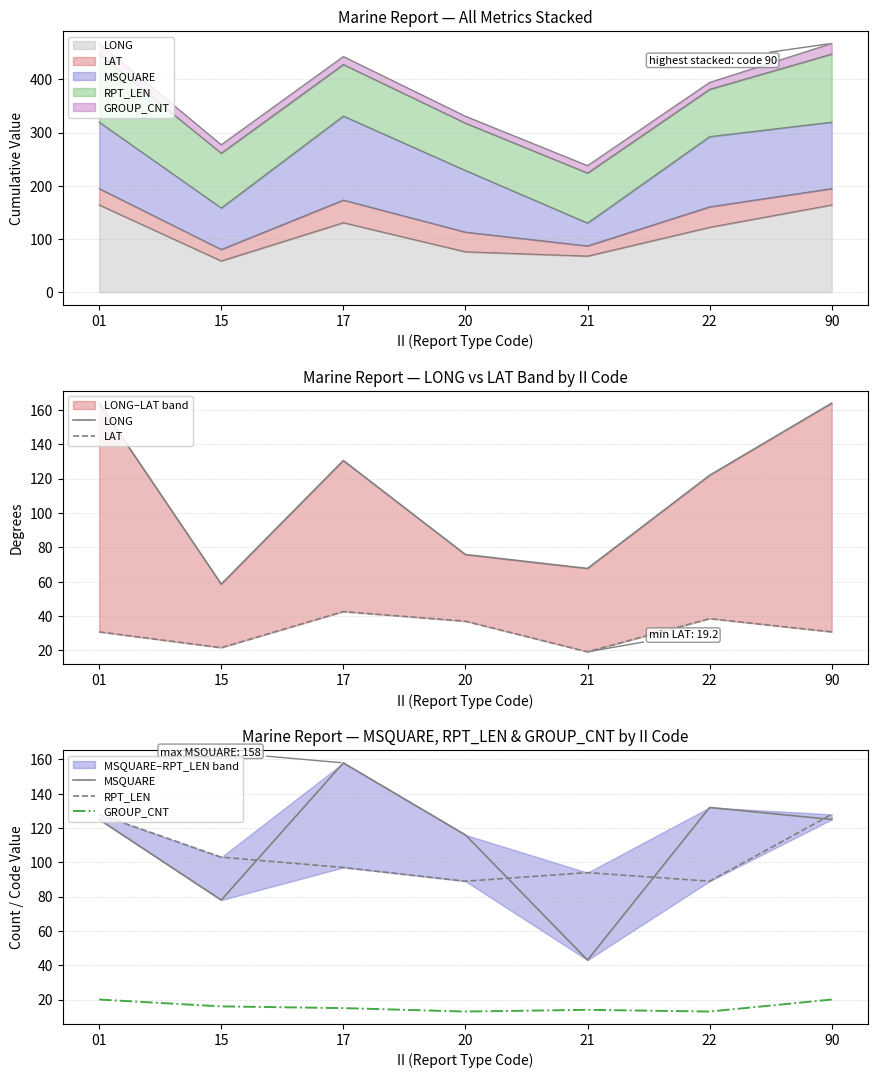

Where is the first local maximum for RPT_LEN?

21